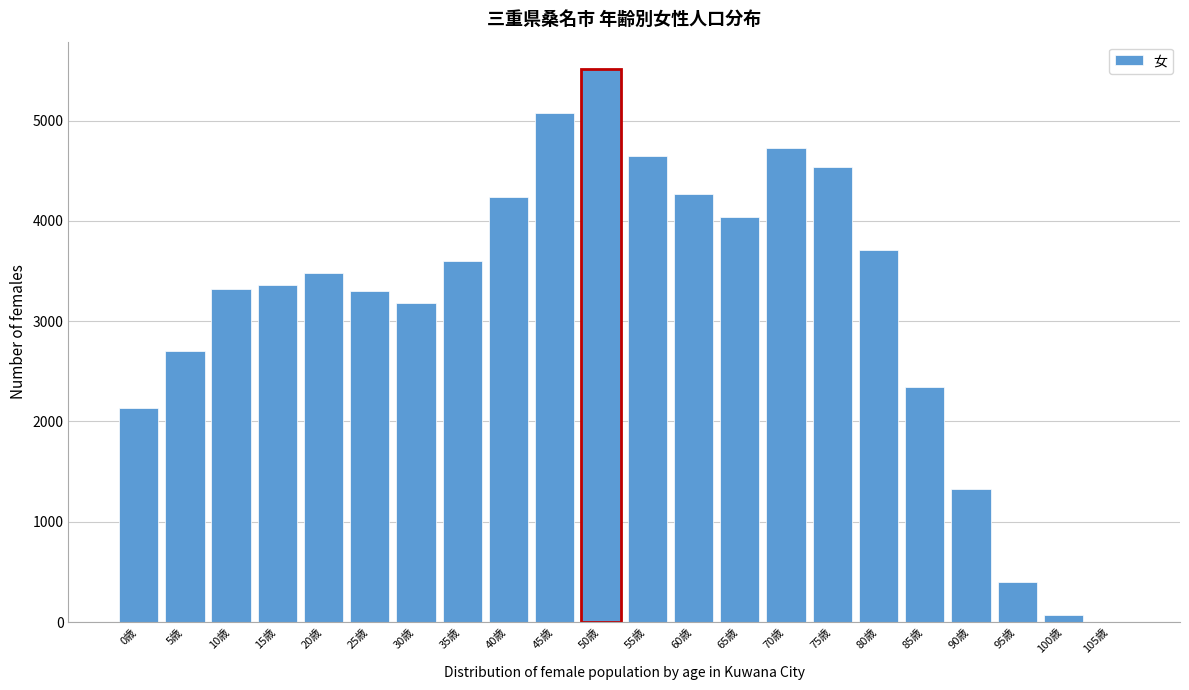

Reading right to left, list all the values displayed in this chart.

105歳=3	100歳=72	95歳=400	90歳=1326	85歳=2346	80歳=3713	75歳=4539	70歳=4728	65歳=4034	60歳=4269	55歳=4647	50歳=5511	45歳=5073	40歳=4234	35歳=3603	30歳=3180	25歳=3296	20歳=3483	15歳=3364	10歳=3320	5歳=2698	0歳=2136